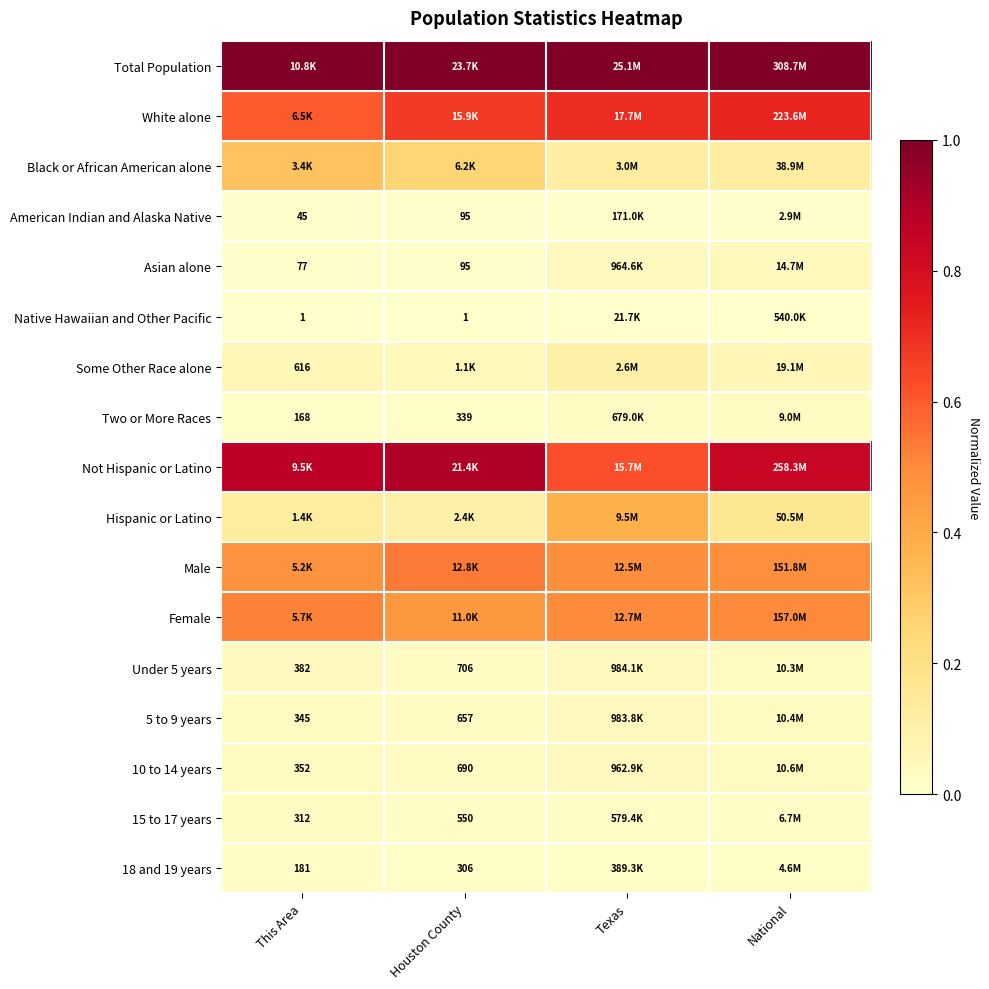

What is the difference between the highest and lowest values at National?

1.0